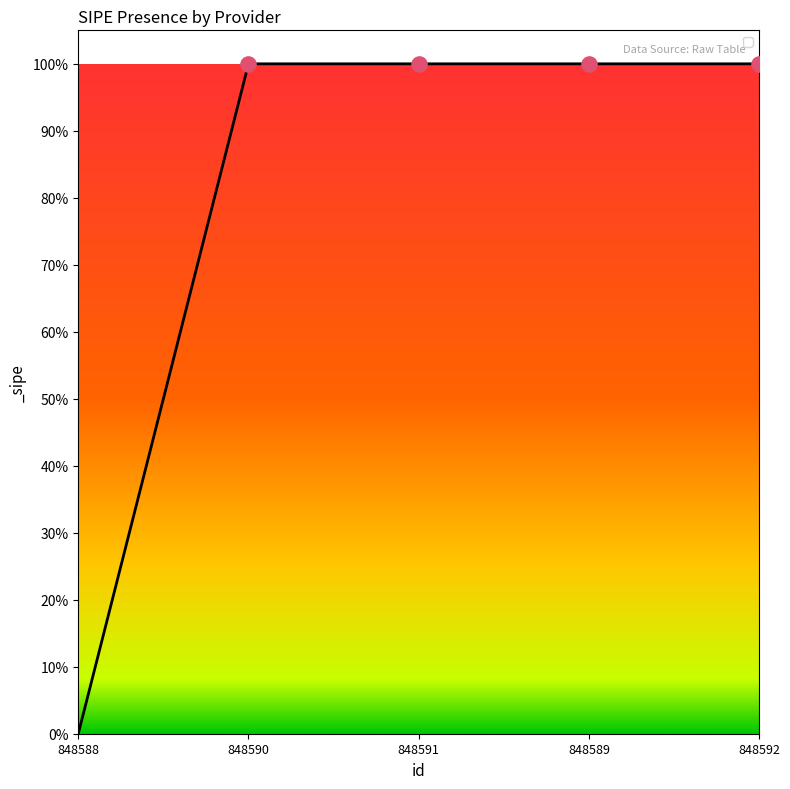

Which has a higher value, 848588 or 848592?

848592